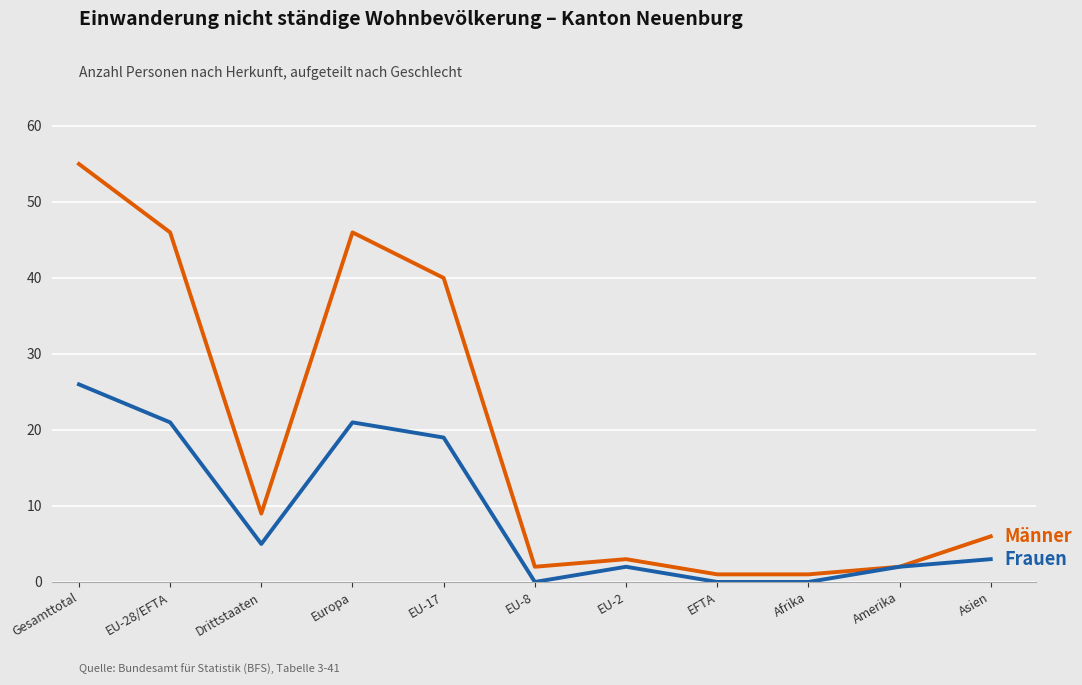

What is the maximum value shown in the chart?

55